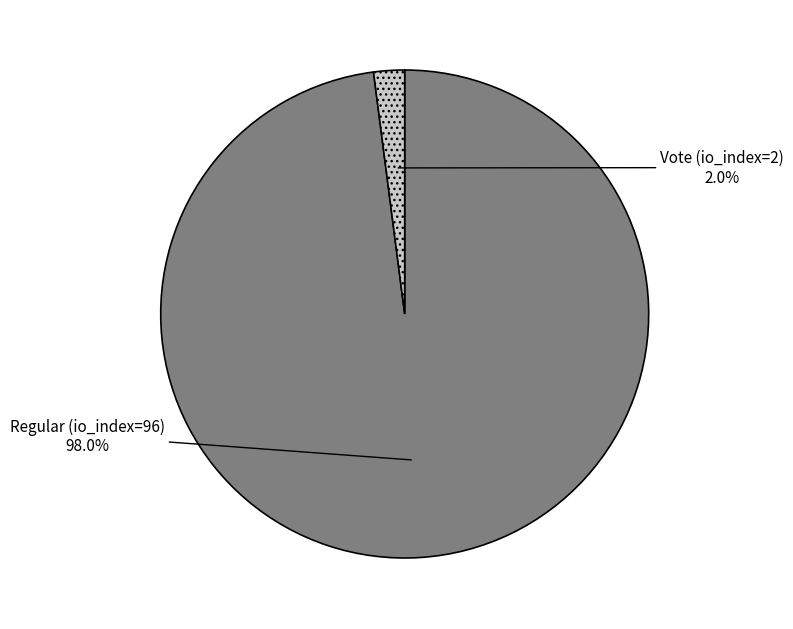

What is the smallest slice in the pie chart?

Vote (io_index=2)